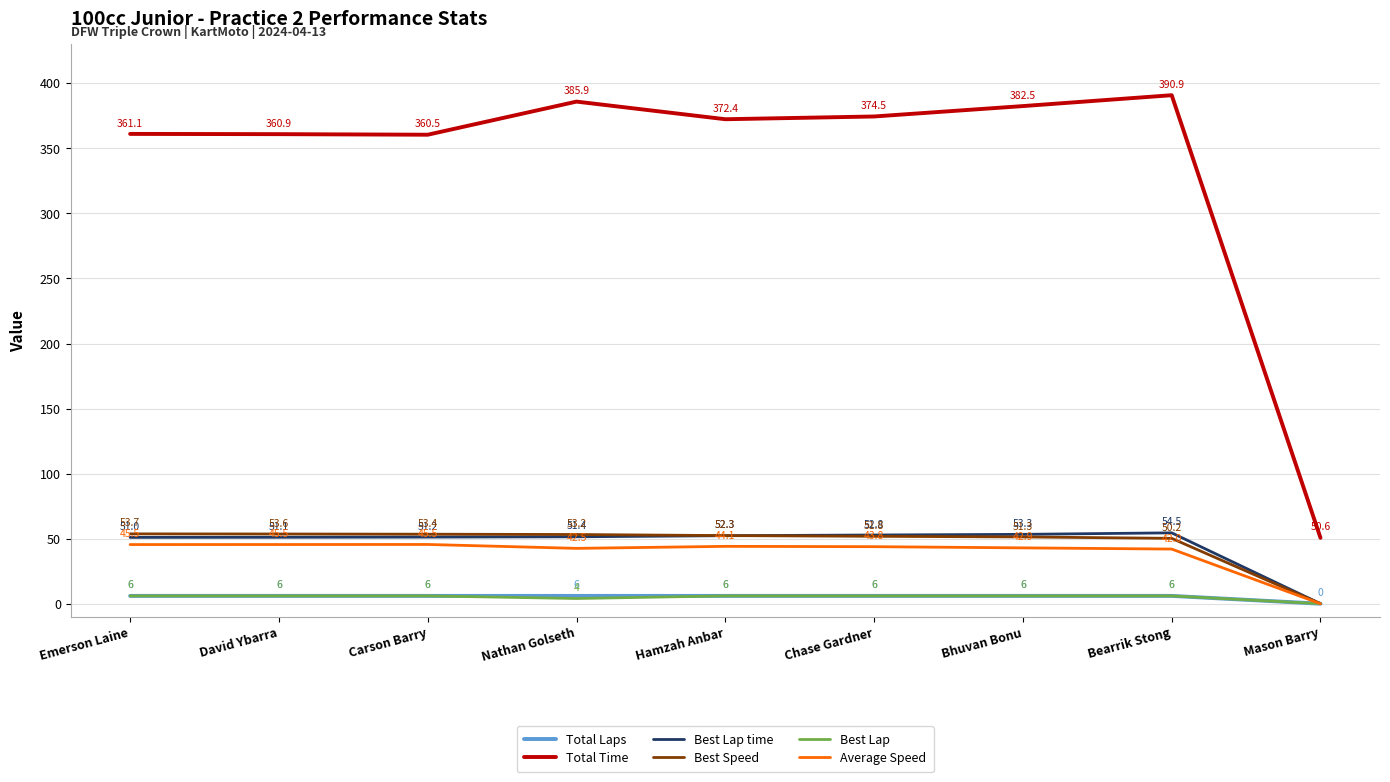

Reading left to right, transcribe all the data shown in this chart.

Total Laps: 6.0	6.0	6.0	6.0	6.0	6.0	6.0	6.0	0.0
Total Time: 361.1	360.9	360.5	385.9	372.4	374.5	382.5	390.9	50.6
Best Lap time: 51.0	51.1	51.2	51.4	52.3	52.8	53.3	54.5	0.0
Best Speed: 53.7	53.6	53.4	53.2	52.3	51.8	51.3	50.2	0.0
Best Lap: 6.0	6.0	6.0	4.0	6.0	6.0	6.0	6.0	0.0
Average Speed: 45.5	45.5	45.5	42.5	44.1	43.8	42.9	42.0	0.0